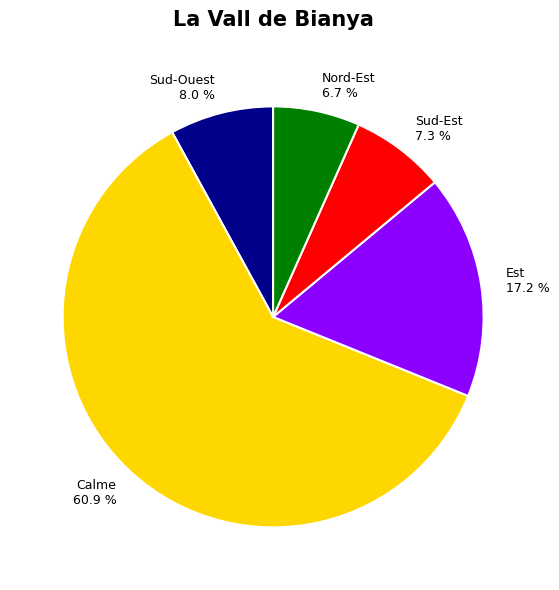

How many slices are in this pie chart?

5